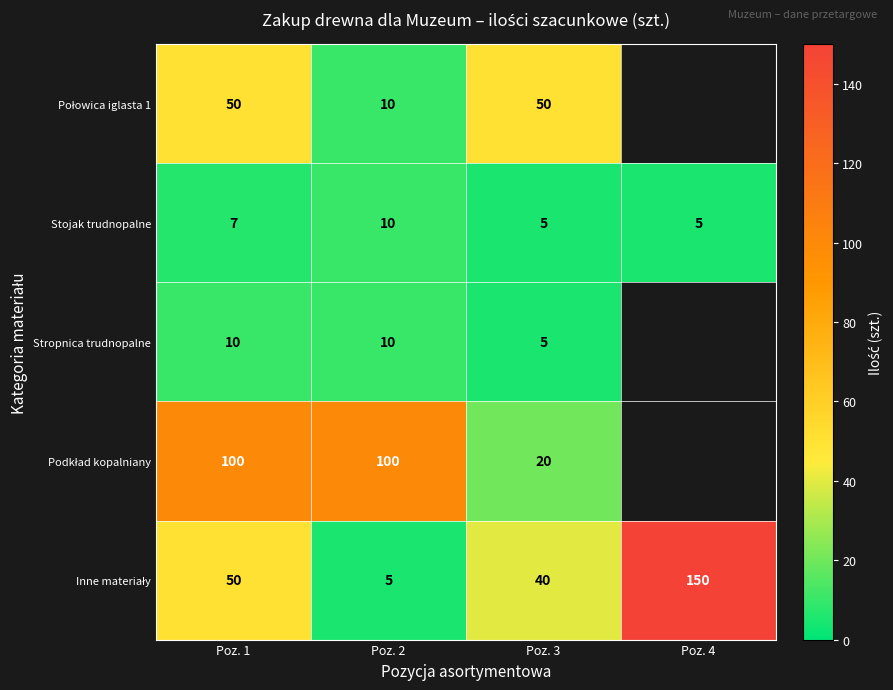

At how many categories does at least one series exceed 80?

3